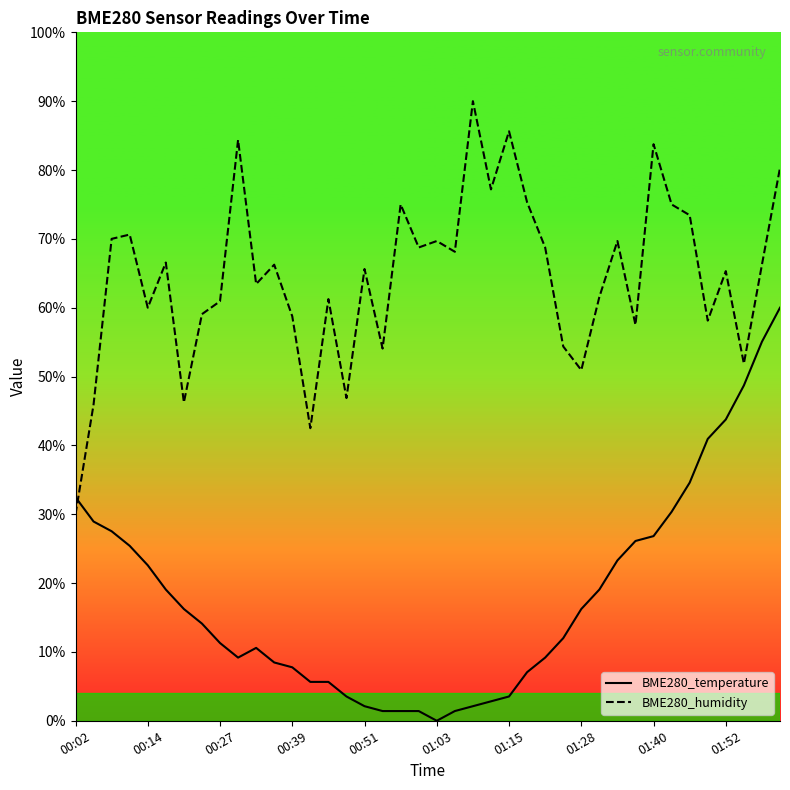

True or false: BME280_humidity has more than 1 interior local peaks.

True